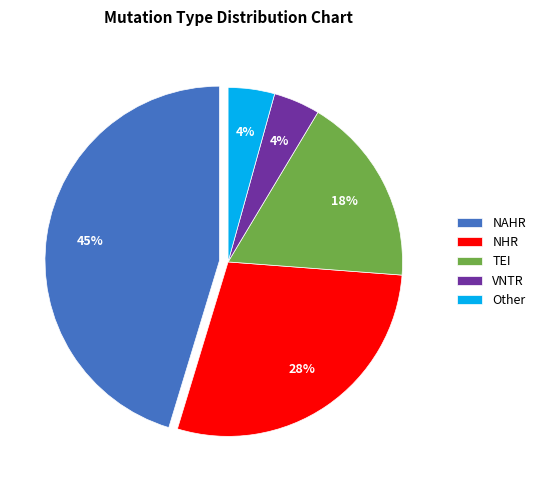

Approximately how many times larger is the value at TEI compared to NAHR?

0.4